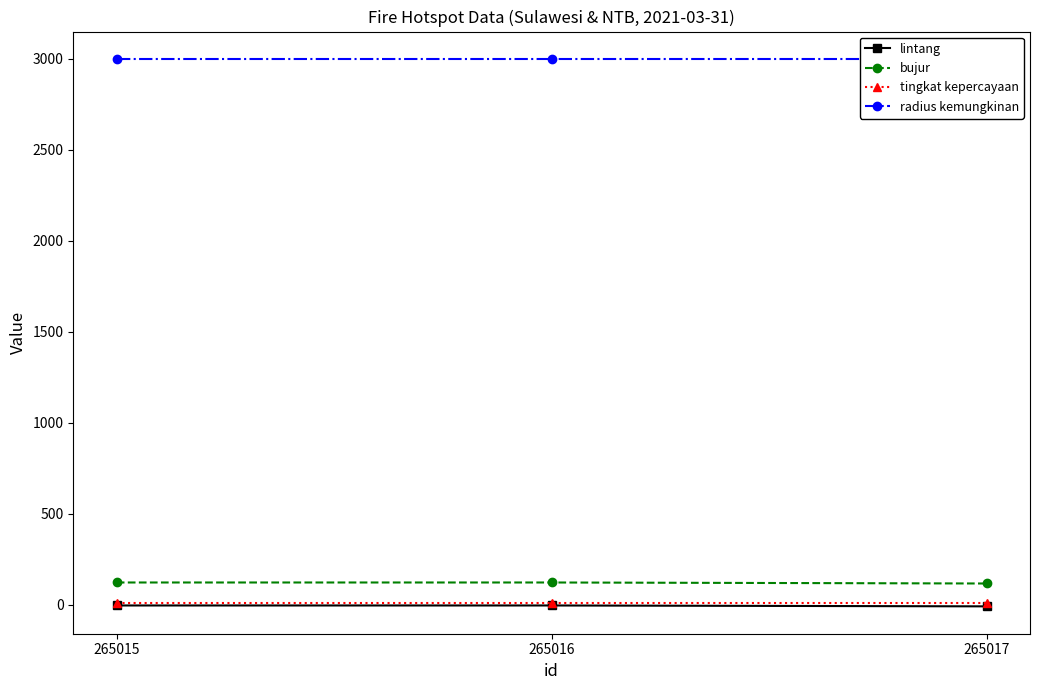

Reading left to right, transcribe all the data shown in this chart.

lintang: -3.9	-3.9	-8.7
bujur: 122.4	122.4	116.8
tingkat kepercayaan: 8.0	8.0	8.0
radius kemungkinan: 3000.0	3000.0	3000.0